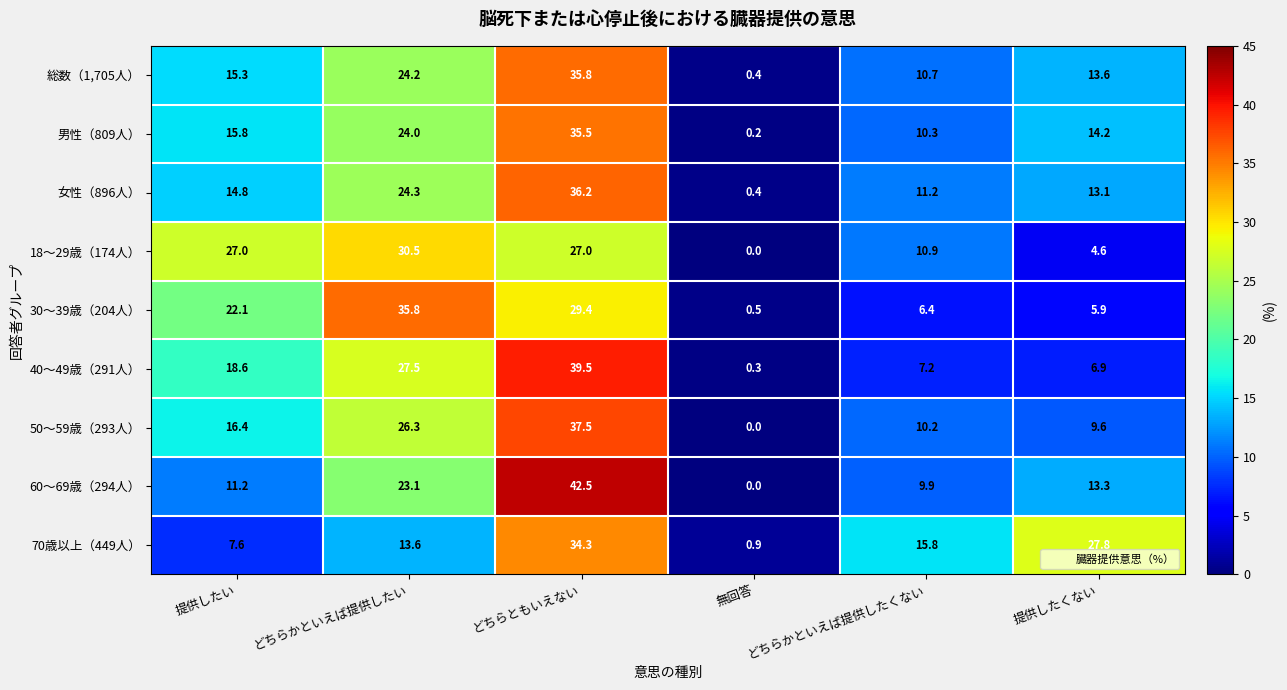

The value of 18～29歳（174人） at どちらかといえば提供したい is 30.5. True or false?

True